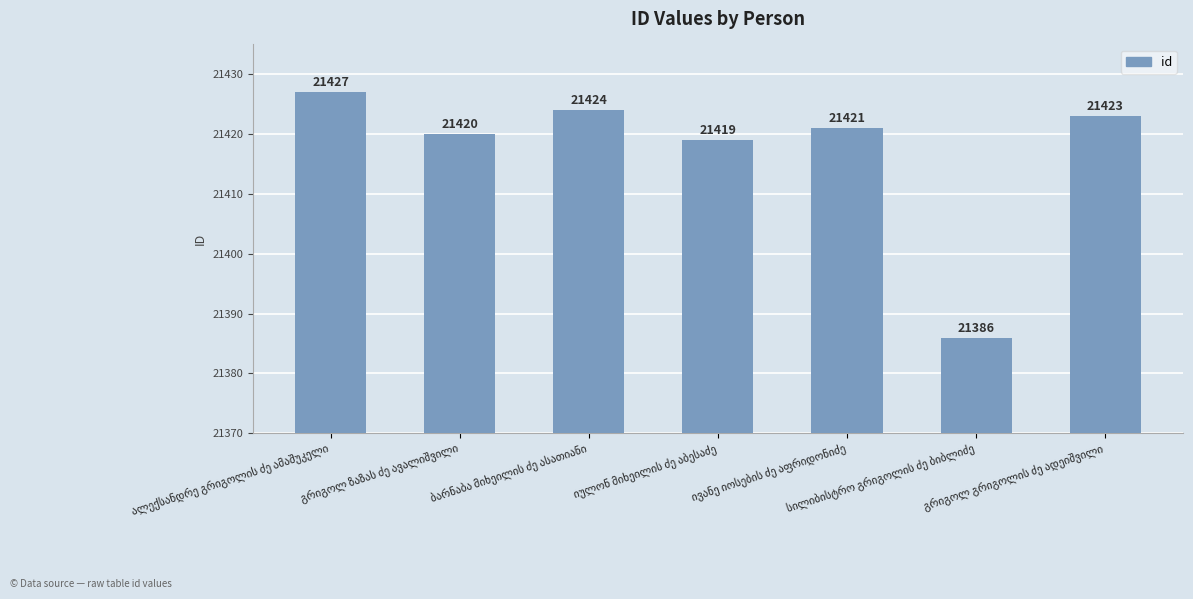

Reading right to left, what are all the values shown in this chart?

21423	21386	21421	21419	21424	21420	21427